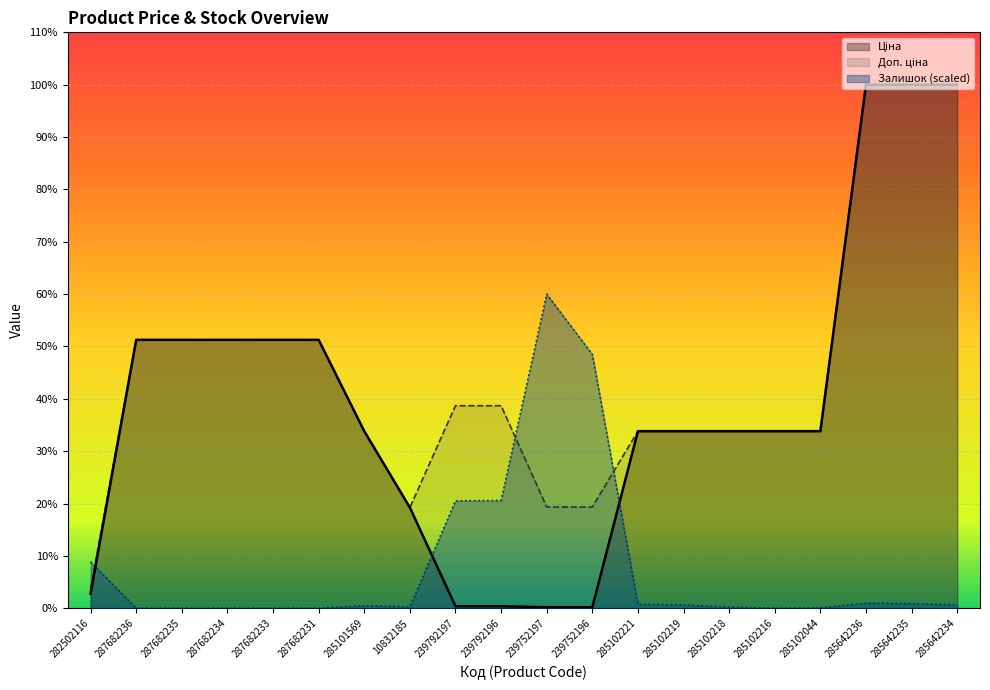

What is the difference between the maximum and minimum values in the Доп. ціна series?

28382.3